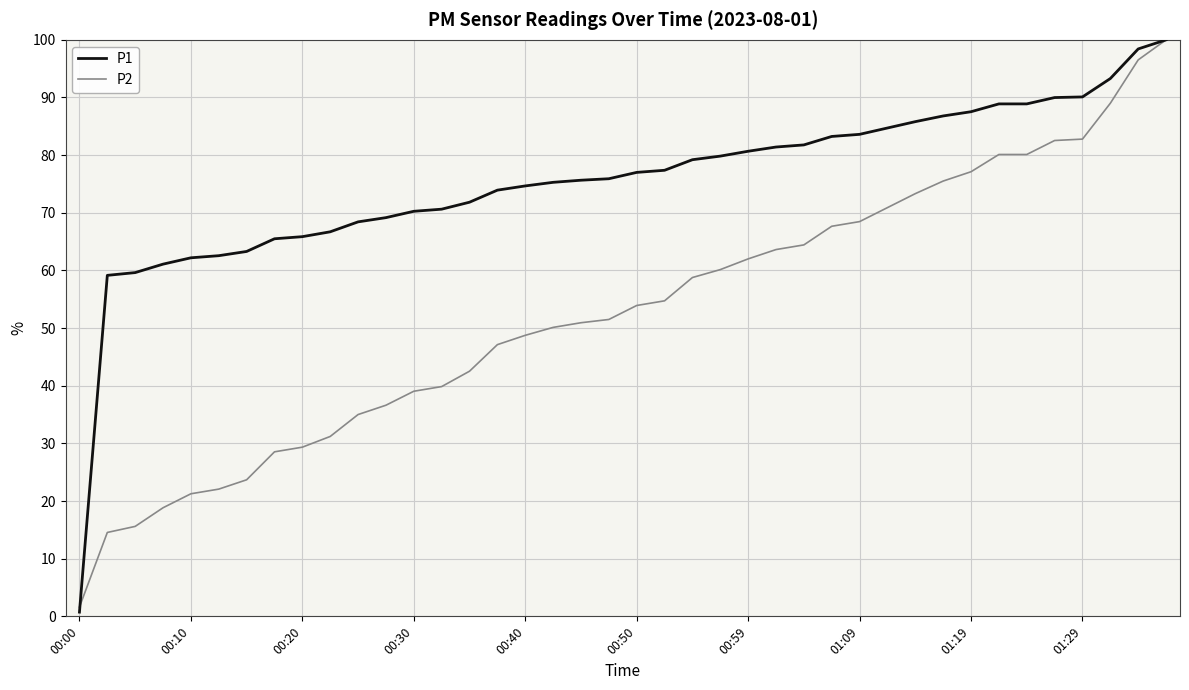

What is the highest value of the P2 series?

100.0